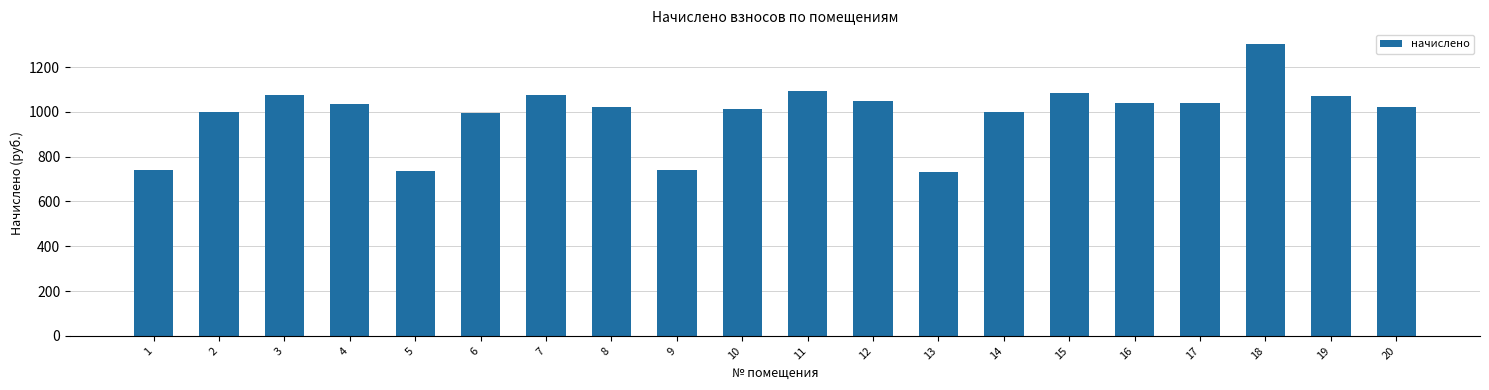

What is the maximum value shown in the chart?

1303.1